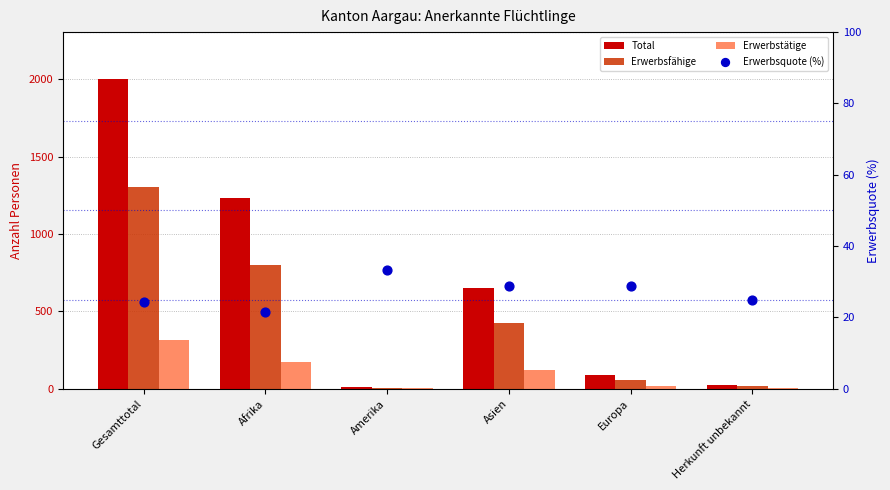

Which series has the largest total across all categories?

Total